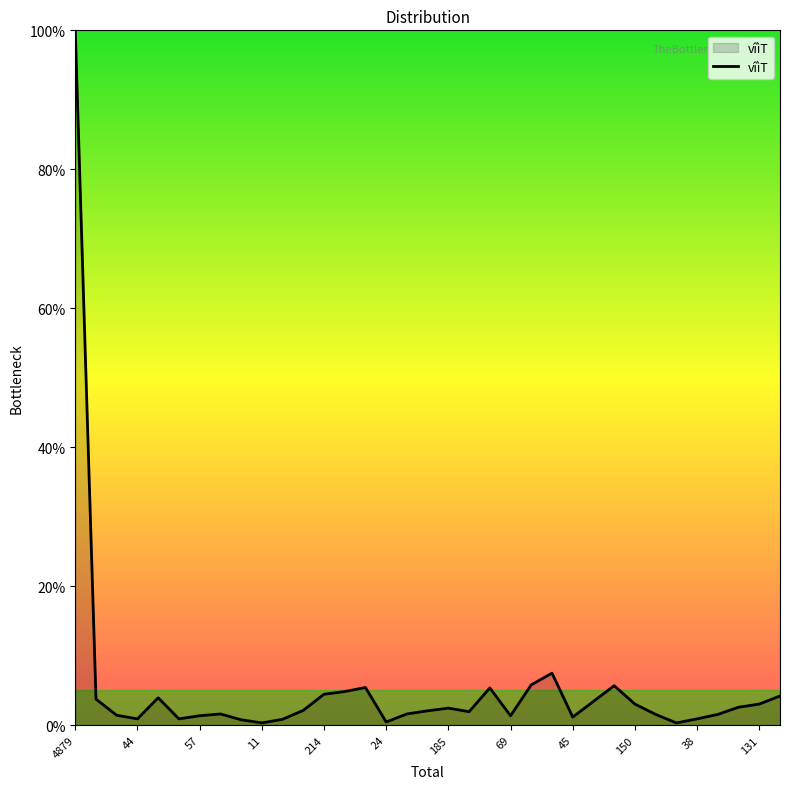

What is the difference between the maximum and minimum values?

99.7